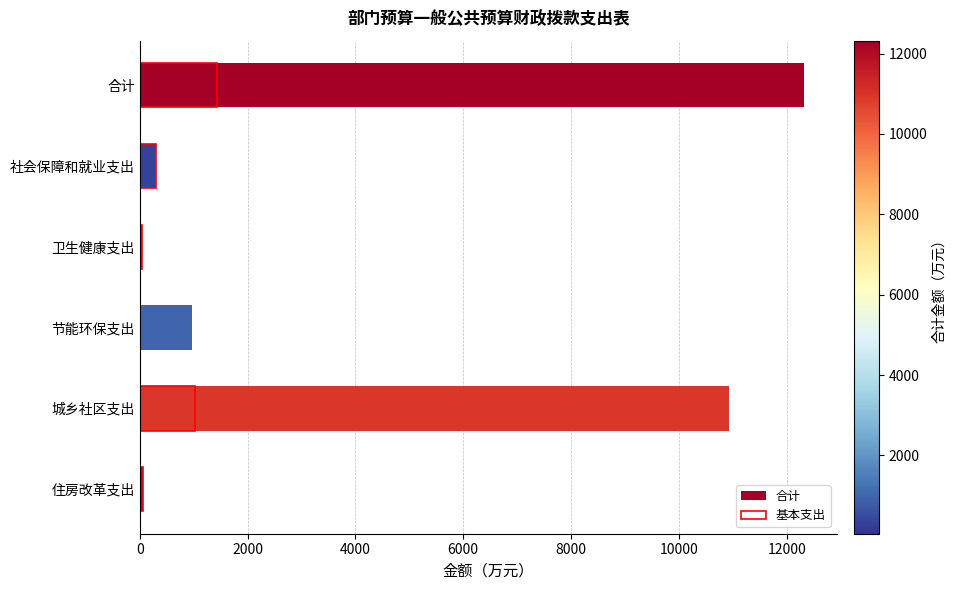

Which series has the widest spread of values?

合计